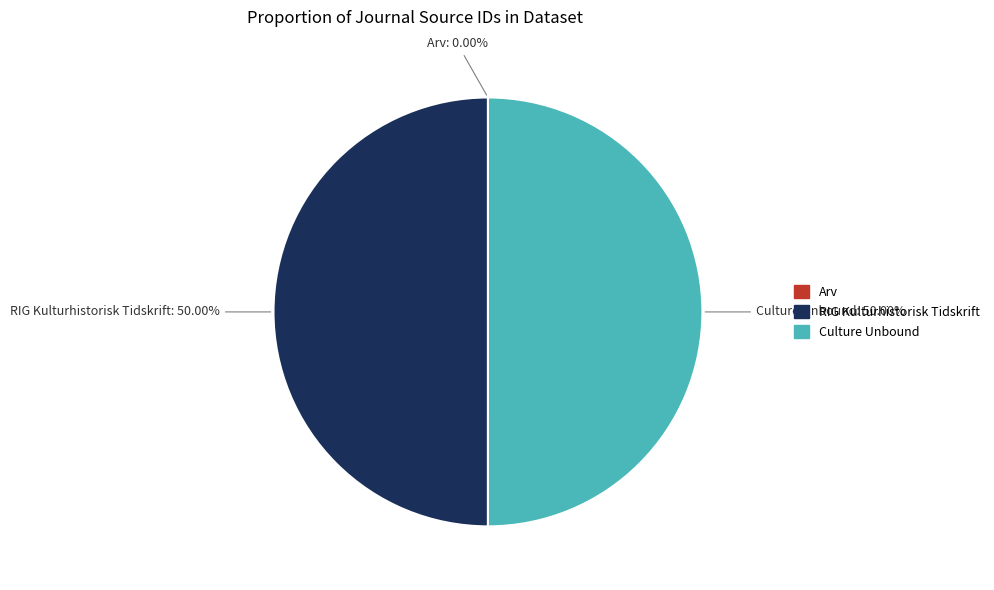

Do RIG Kulturhistorisk Tidskrift and Culture Unbound together represent more than half of the pie?

Yes